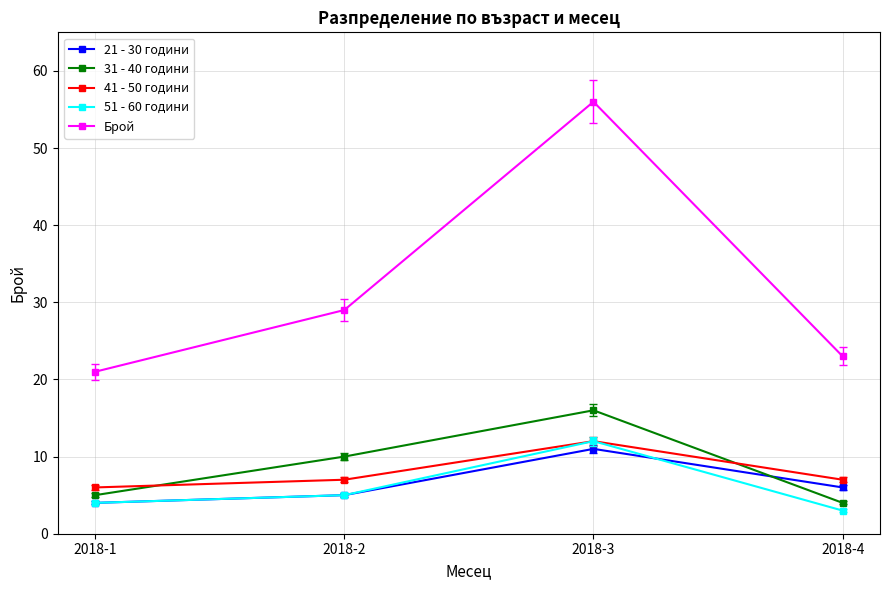

How many values in the 21 - 30 години series are below 6?

2